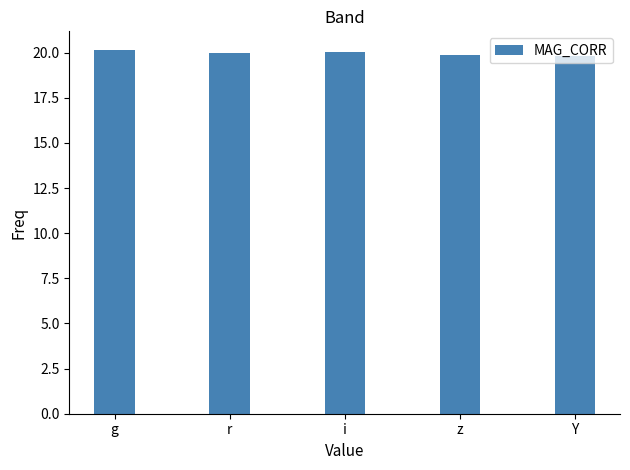

What is the ratio of the value at r to the value at z?

1.0